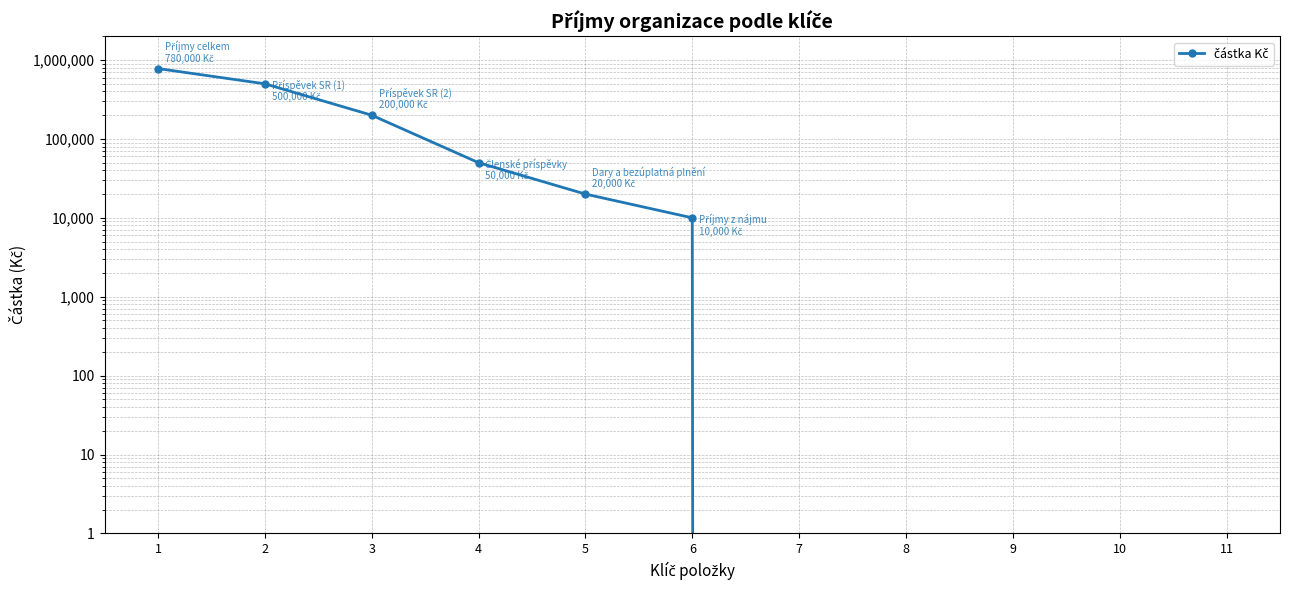

What is the greatest value displayed?

780000